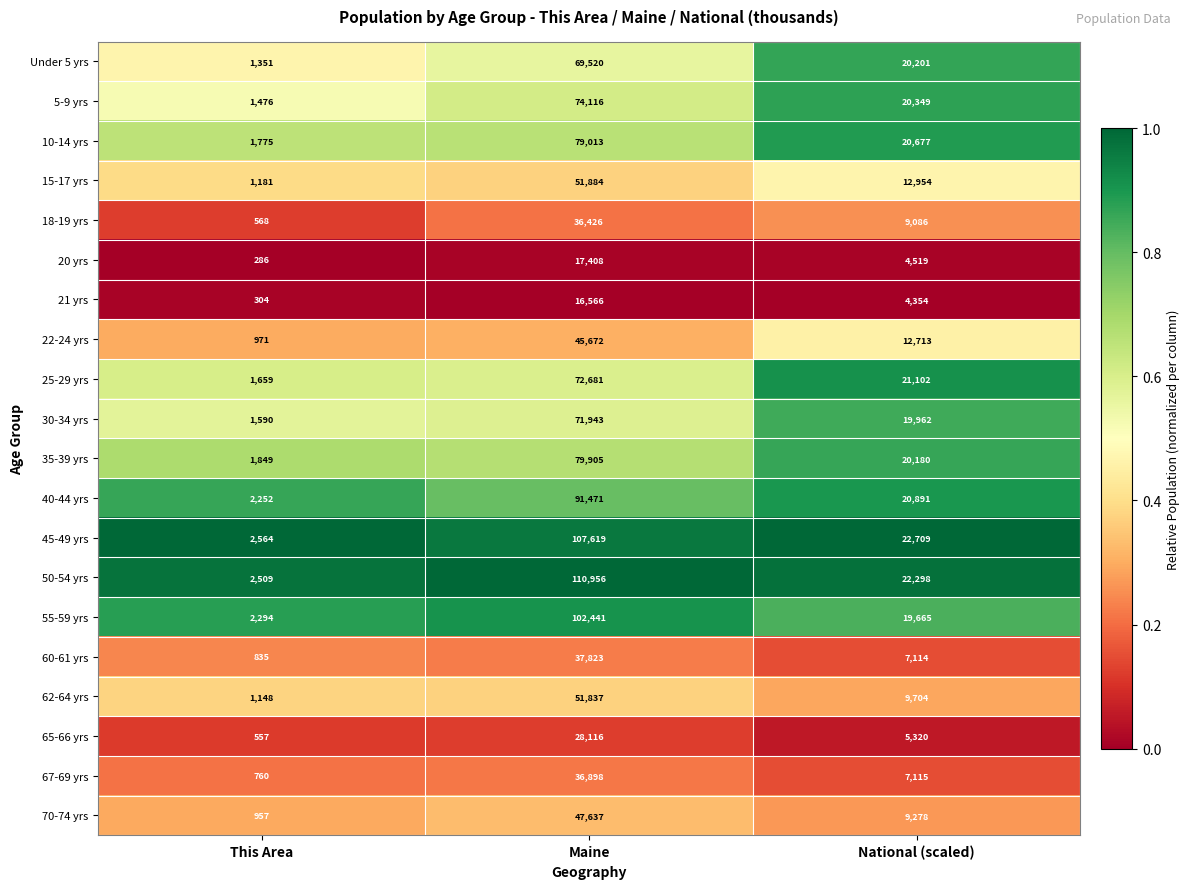

What is the lowest value of the 18-19 yrs series?

568